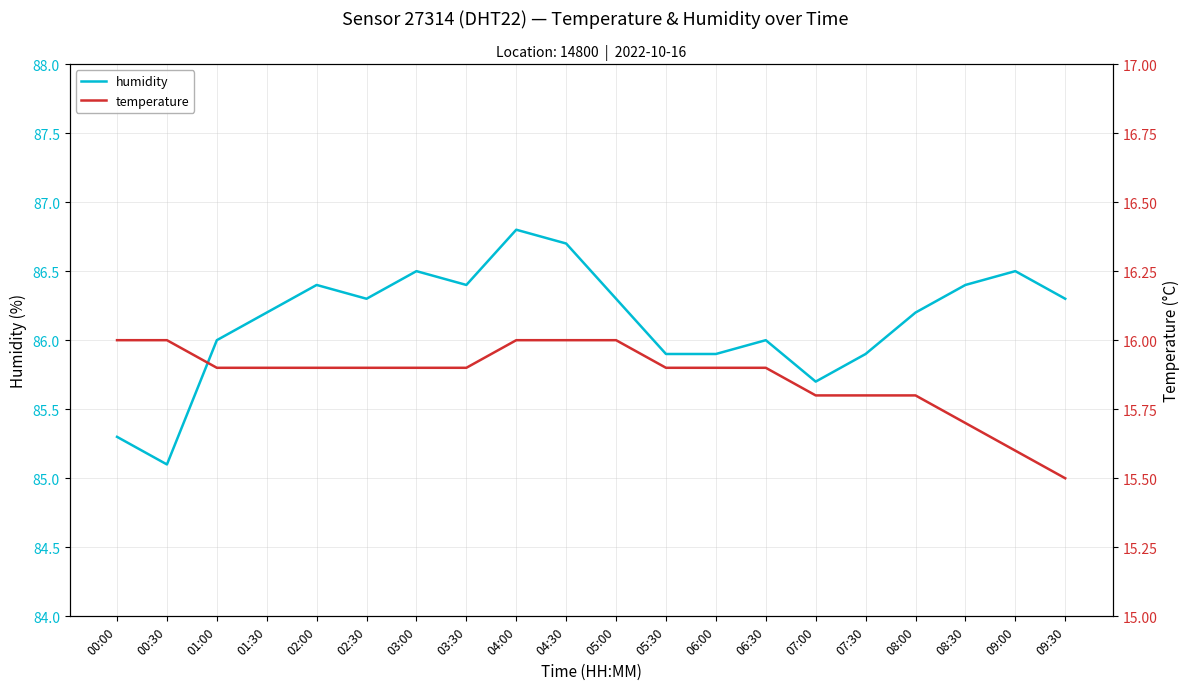

Between 04:00 and 05:30, which series saw the biggest shift?

humidity